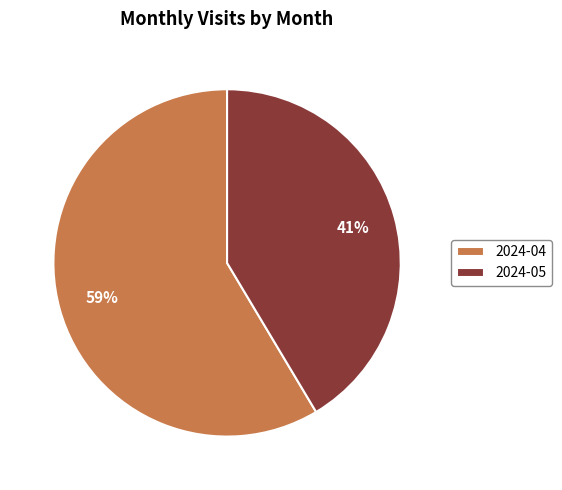

Which category has the smallest portion of the pie?

2024-05